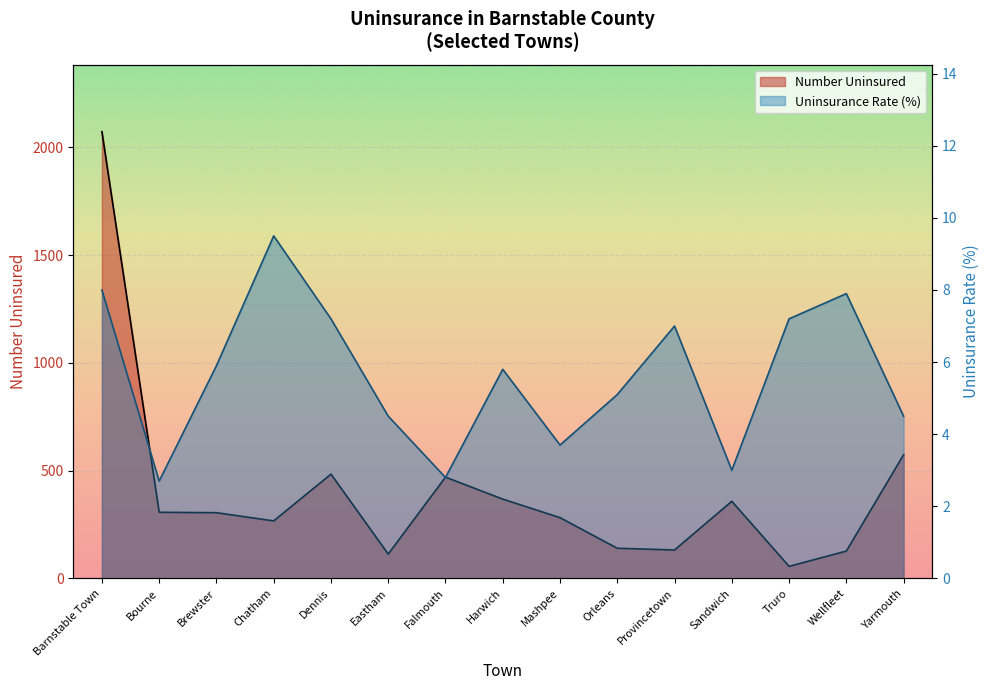

At which label does Uninsurance Rate (%) first exceed 5?

Barnstable Town